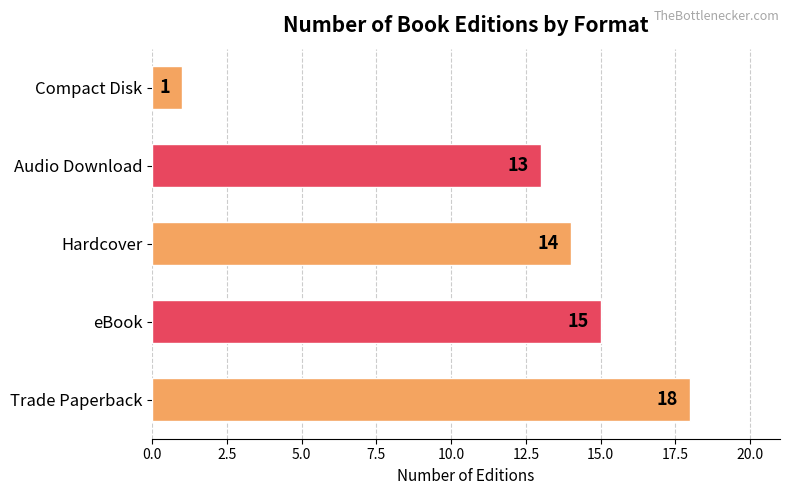

What is the sum of the values at Hardcover and Compact Disk?

15